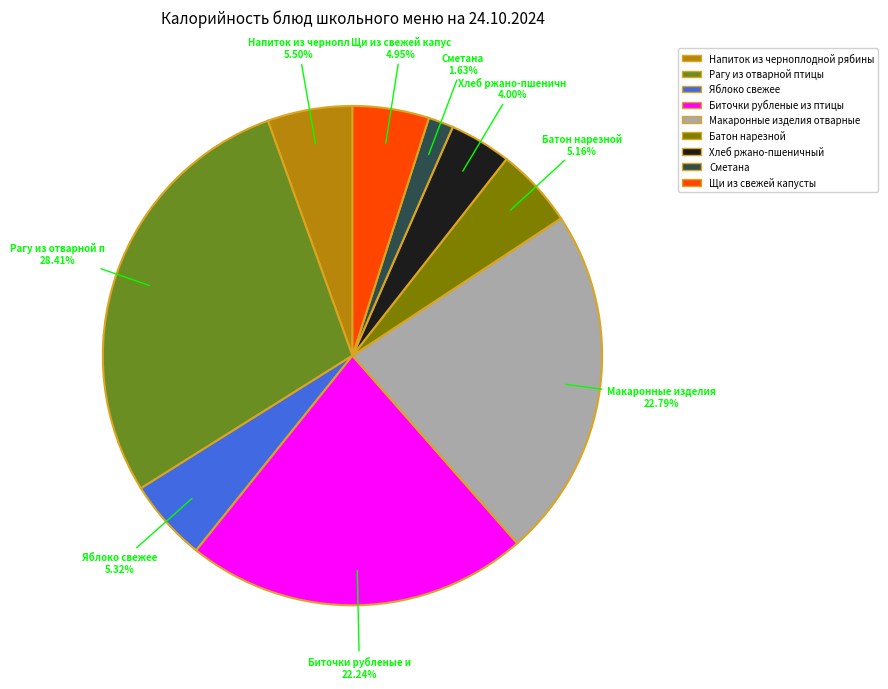

To the nearest percent, what is the difference between the largest and smallest slice percentages?

27%